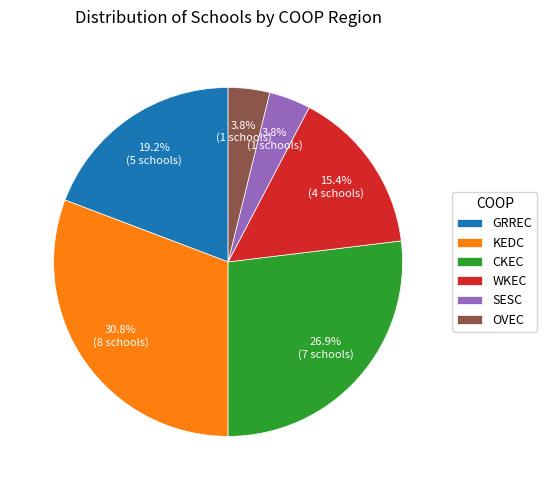

True or false: OVEC accounts for 22% of the total.

False